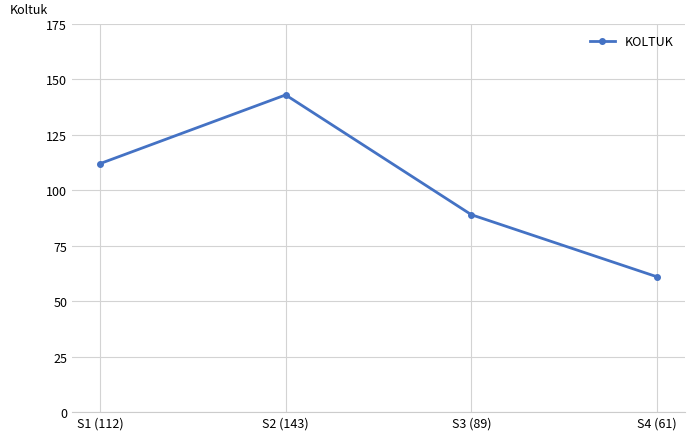

Reading left to right, transcribe all the data shown in this chart.

112	143	89	61